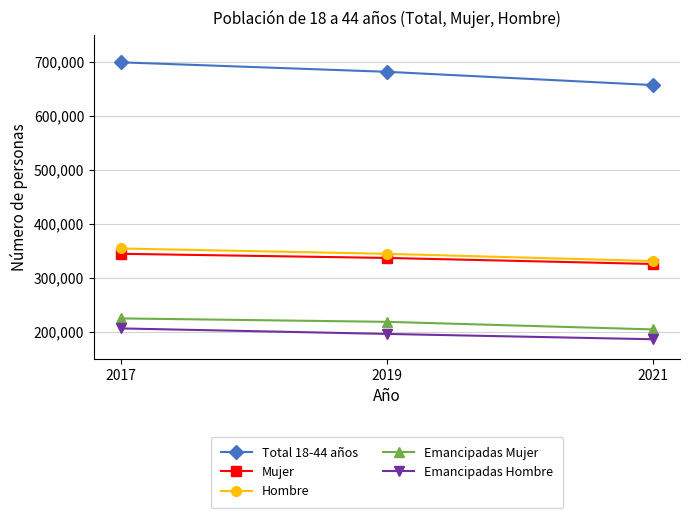

Is it true that Emancipadas Mujer equals 151998 at 2017?

False